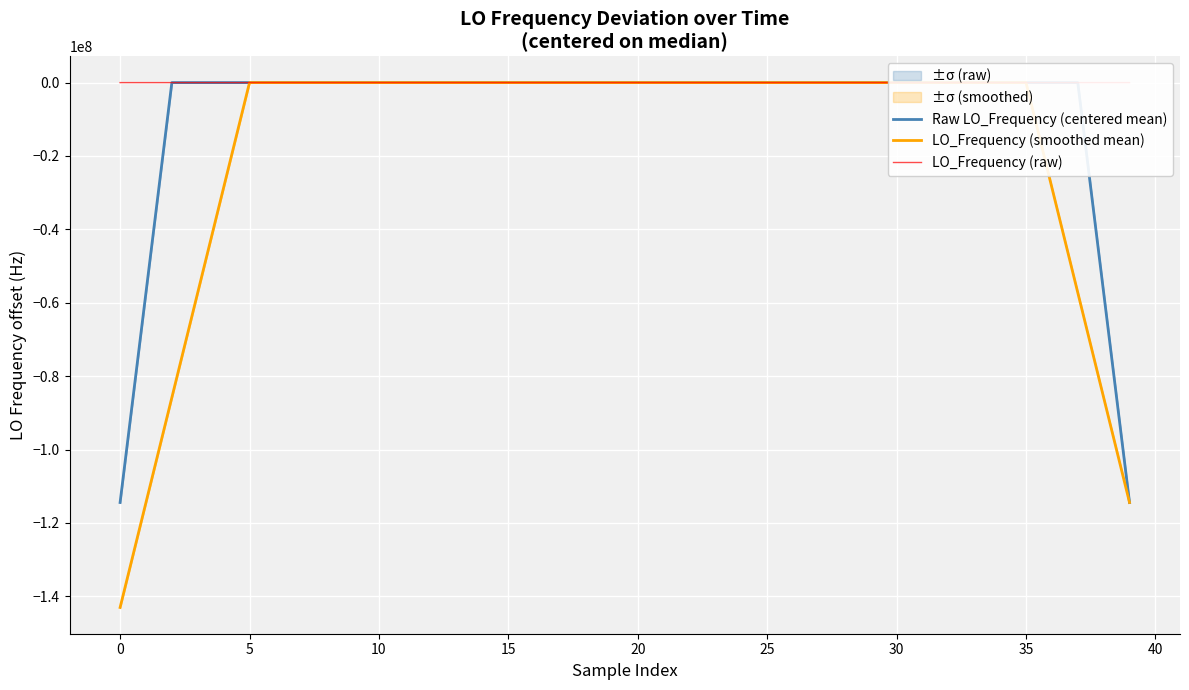

What is the minimum value for LO_Frequency (smoothed mean)?

-143023500.0